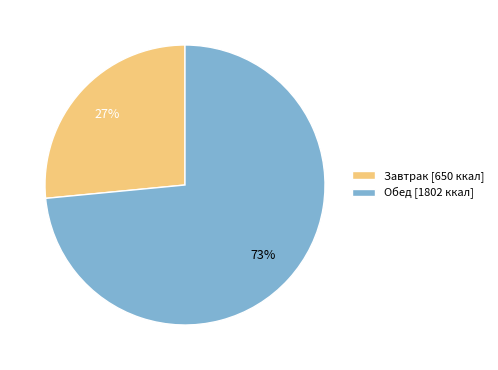

Do Завтрак and Обед together represent more than half of the pie?

Yes